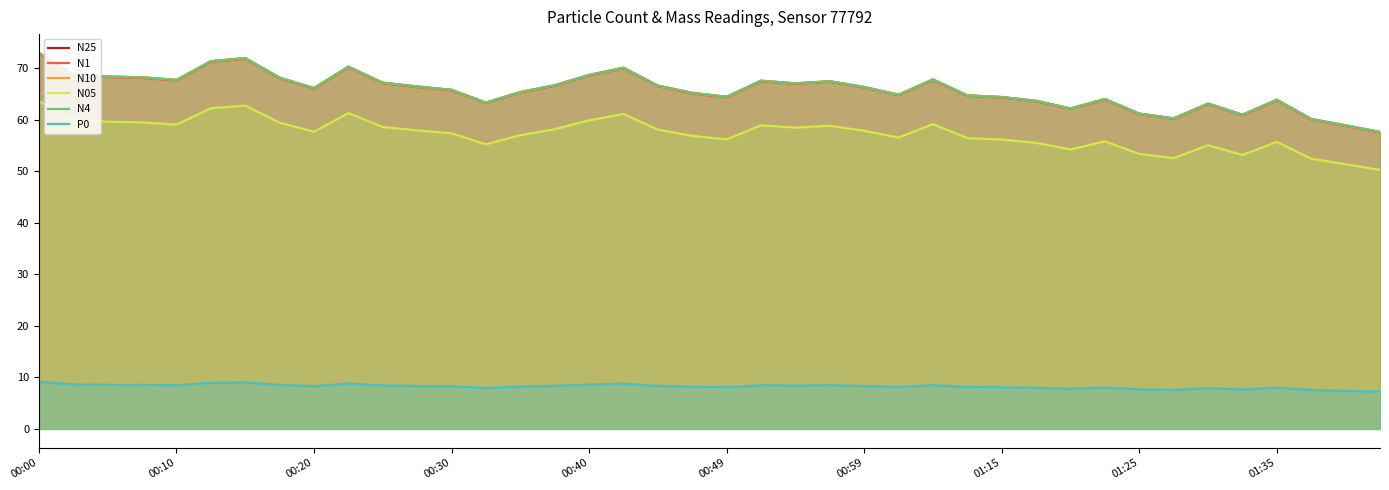

Reading left to right, what are all the values shown in this chart?

N25: 73.0	68.9	68.4	68.3	67.8	71.4	72.0	68.2	66.2	70.3	67.2	66.5	65.8	63.4	65.4	66.7	68.7	70.1	66.6	65.2	64.5	67.6	67.1	67.5	66.4	64.9	67.8	64.8	64.4	63.7	62.2	64.0	61.2	60.3	63.2	61.0	63.9	60.2	58.9	57.6
N1: 72.9	68.8	68.3	68.2	67.7	71.3	71.9	68.1	66.1	70.2	67.1	66.4	65.7	63.3	65.3	66.6	68.6	70.0	66.5	65.1	64.4	67.5	67.0	67.4	66.3	64.8	67.8	64.7	64.3	63.6	62.1	64.0	61.1	60.2	63.1	60.9	63.8	60.1	58.9	57.6
N10: 73.0	68.9	68.4	68.3	67.8	71.4	72.0	68.2	66.2	70.3	67.2	66.5	65.8	63.4	65.4	66.8	68.8	70.1	66.7	65.3	64.5	67.6	67.1	67.5	66.4	64.9	67.9	64.8	64.5	63.7	62.2	64.1	61.2	60.3	63.2	61.0	63.9	60.2	59.0	57.7
N05: 63.6	60.1	59.7	59.5	59.1	62.3	62.8	59.5	57.7	61.3	58.6	58.0	57.4	55.3	57.0	58.2	59.9	61.1	58.1	56.9	56.2	59.0	58.5	58.9	57.9	56.6	59.2	56.5	56.2	55.5	54.3	55.9	53.4	52.6	55.1	53.2	55.7	52.5	51.4	50.3
N4: 73.0	68.9	68.4	68.3	67.8	71.4	72.0	68.2	66.2	70.3	67.2	66.5	65.8	63.4	65.4	66.7	68.7	70.1	66.7	65.3	64.5	67.6	67.1	67.5	66.4	64.9	67.9	64.8	64.5	63.7	62.2	64.1	61.2	60.3	63.2	61.0	63.9	60.2	59.0	57.7
P0: 9.2	8.6	8.6	8.6	8.5	8.9	9.0	8.5	8.3	8.8	8.4	8.3	8.2	7.9	8.2	8.4	8.6	8.8	8.3	8.2	8.1	8.5	8.4	8.5	8.3	8.1	8.5	8.1	8.1	8.0	7.8	8.0	7.7	7.5	7.9	7.6	8.0	7.5	7.4	7.2